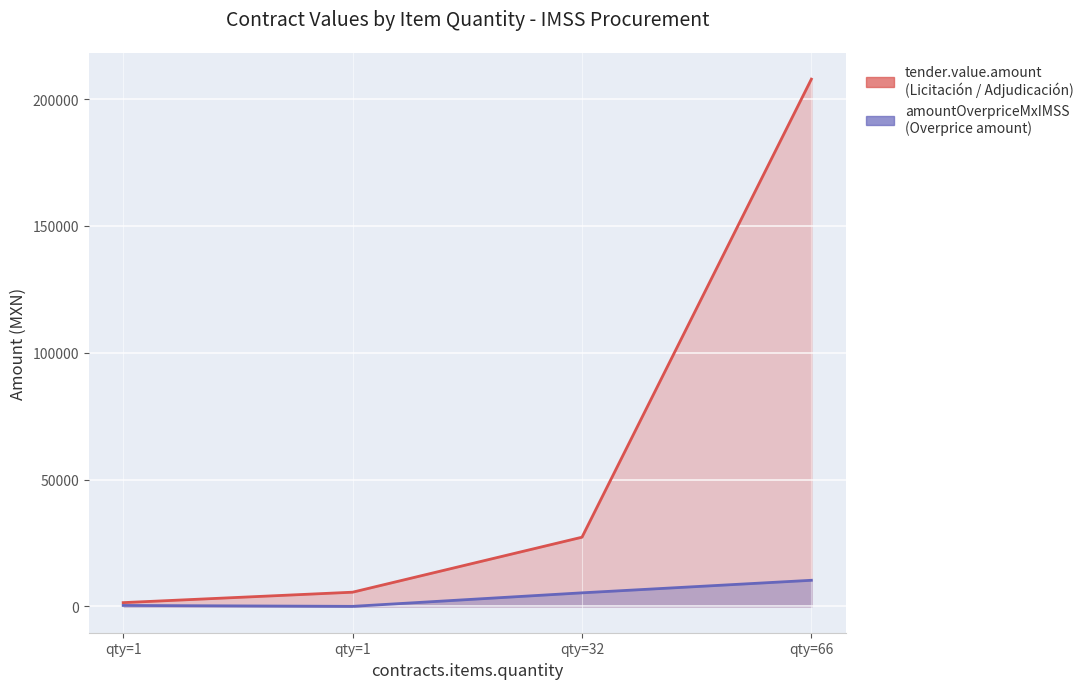

At which category is the sum across all series the highest?

66